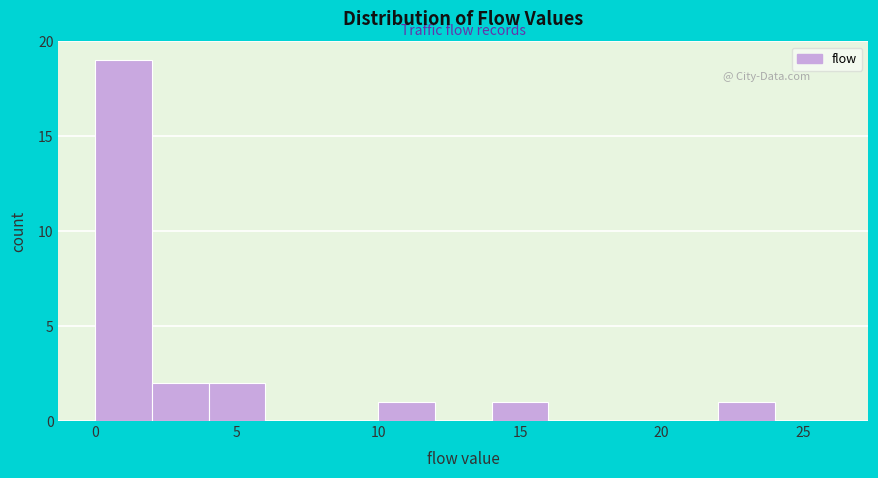

Reading left to right, list every bar in this chart as the range it spans on the x-axis followed by its height. The values are not printed on the chart, so give them approximately, as read against the axis.

0 to 2: 19
2 to 4: 2
4 to 6: 2
6 to 8: 0
8 to 10: 0
10 to 12: 1
12 to 14: 0
14 to 16: 1
16 to 18: 0
18 to 20: 0
20 to 22: 0
22 to 24: 1
24 to 26: 0